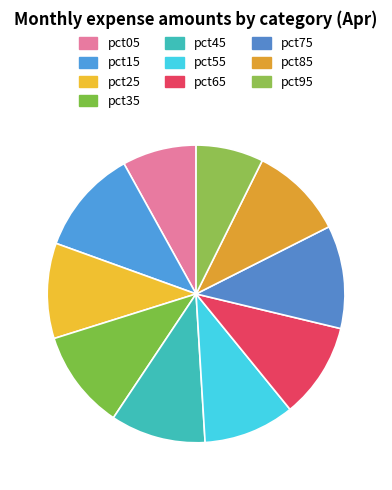

Count the number of slices in the pie.

10